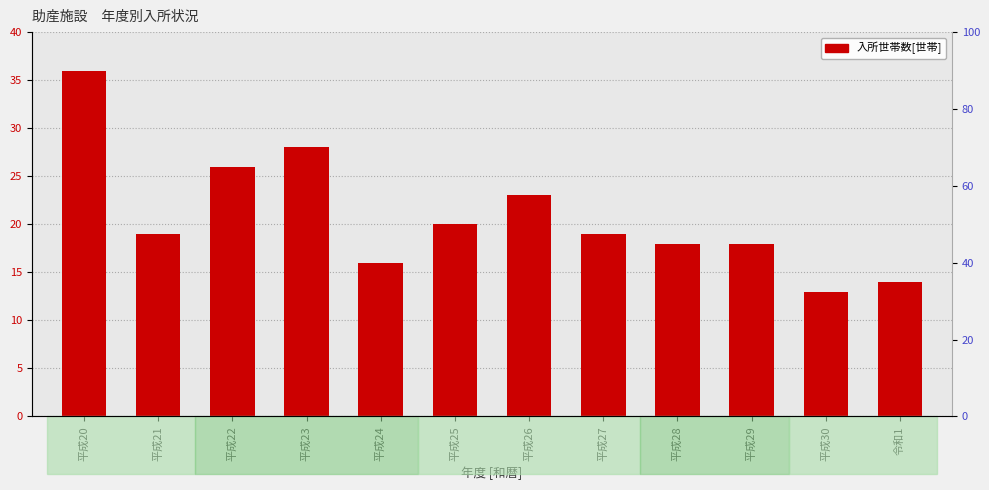

What is the difference between the maximum and minimum values?

23